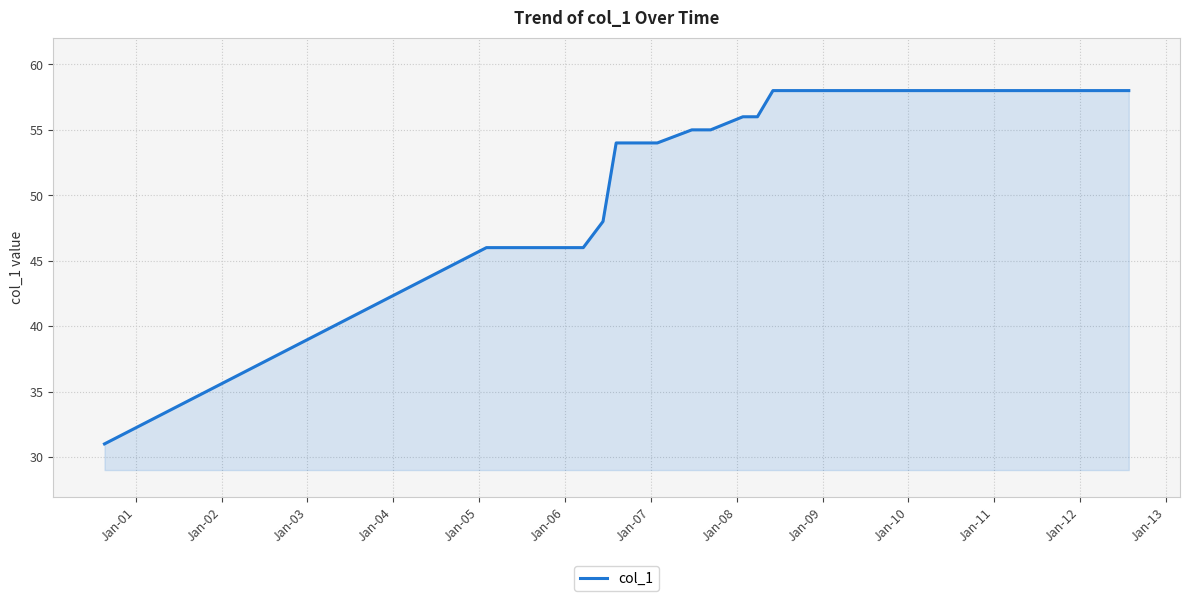

What is the difference between the maximum and minimum values?

27